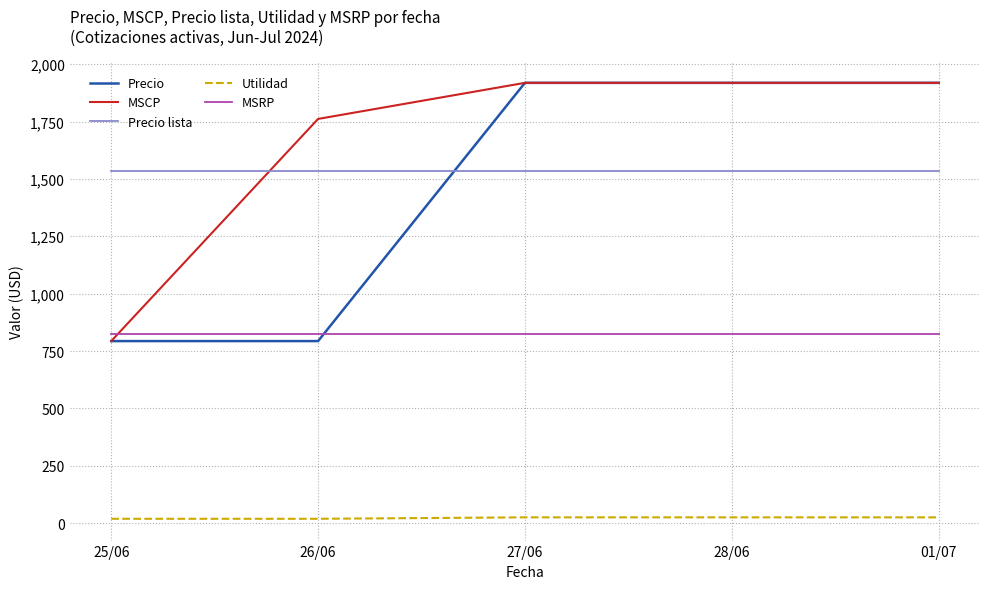

Between 26/06 and 01/07, which series saw the biggest shift?

Precio